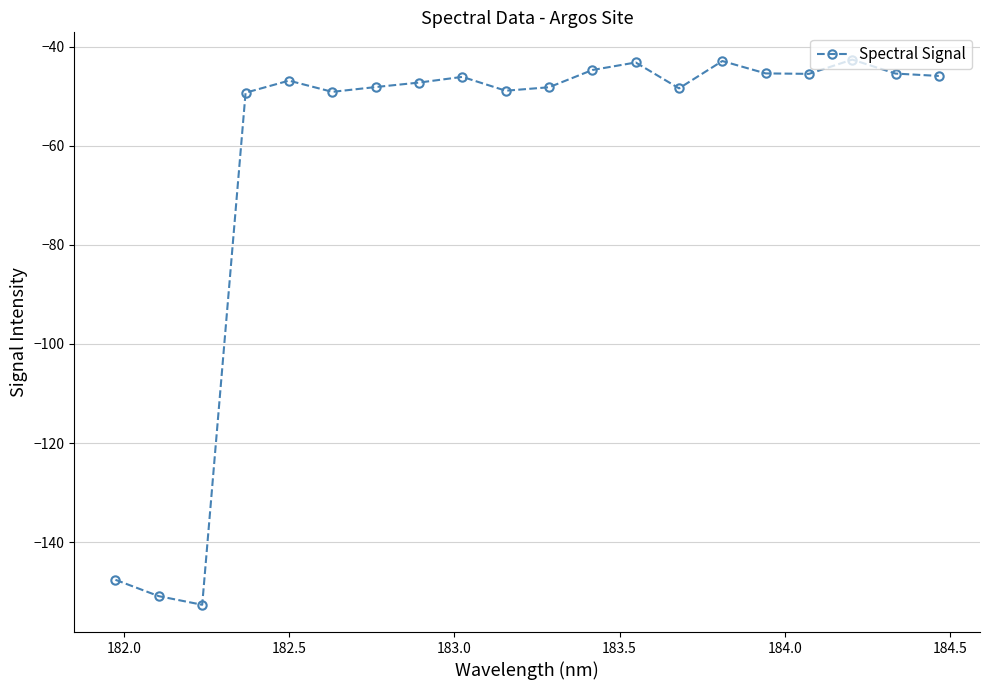

What is the greatest value displayed?

-42.6